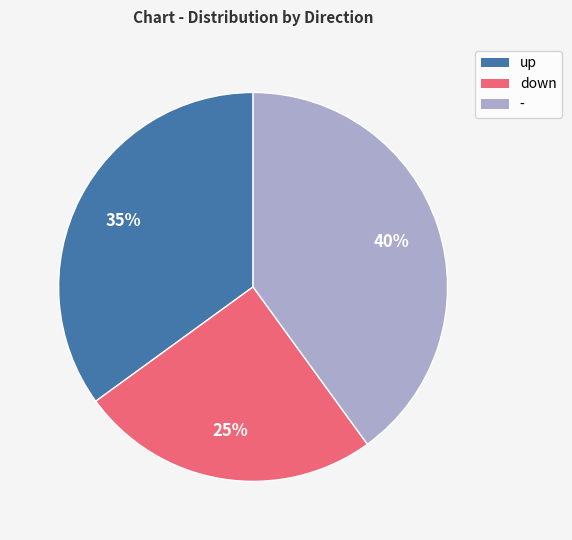

Which slice is the smallest?

down